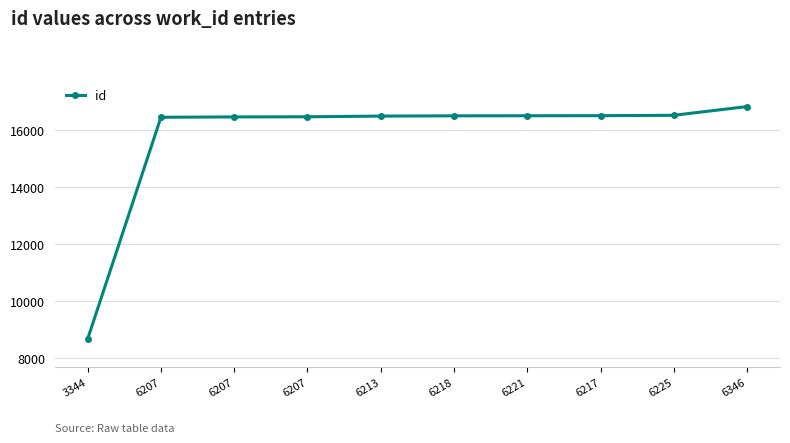

Reading left to right, what are all the values shown in this chart?

8661	16431	16443	16448	16472	16481	16484	16487	16500	16806